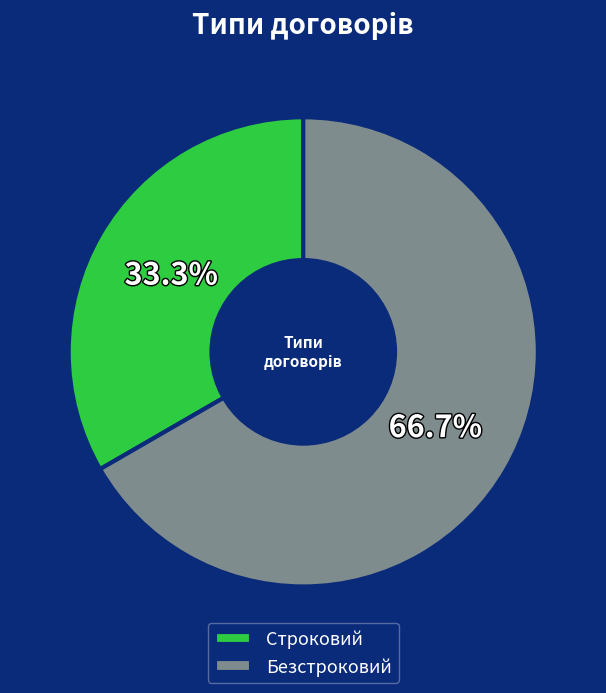

Approximately how many times larger is the value at Строковий compared to Безстроковий?

0.5